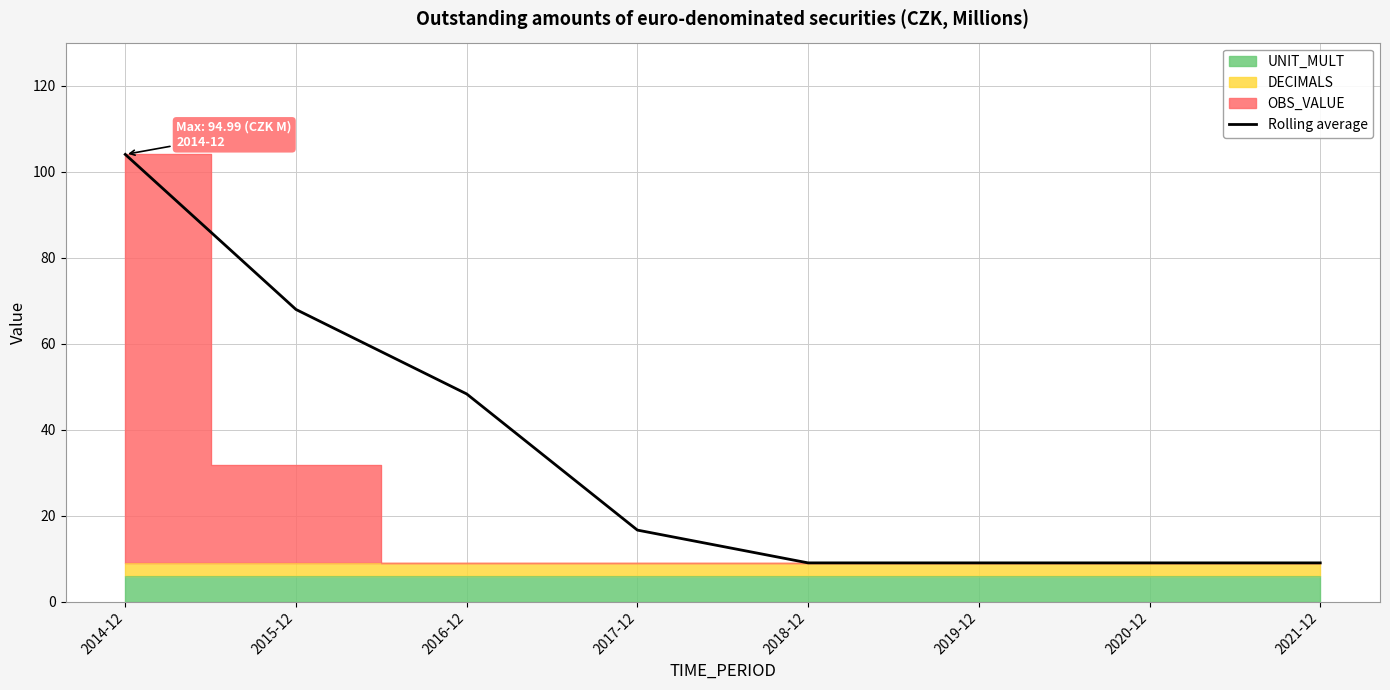

True or false: the data shows 4.5 at 2021-12.

False